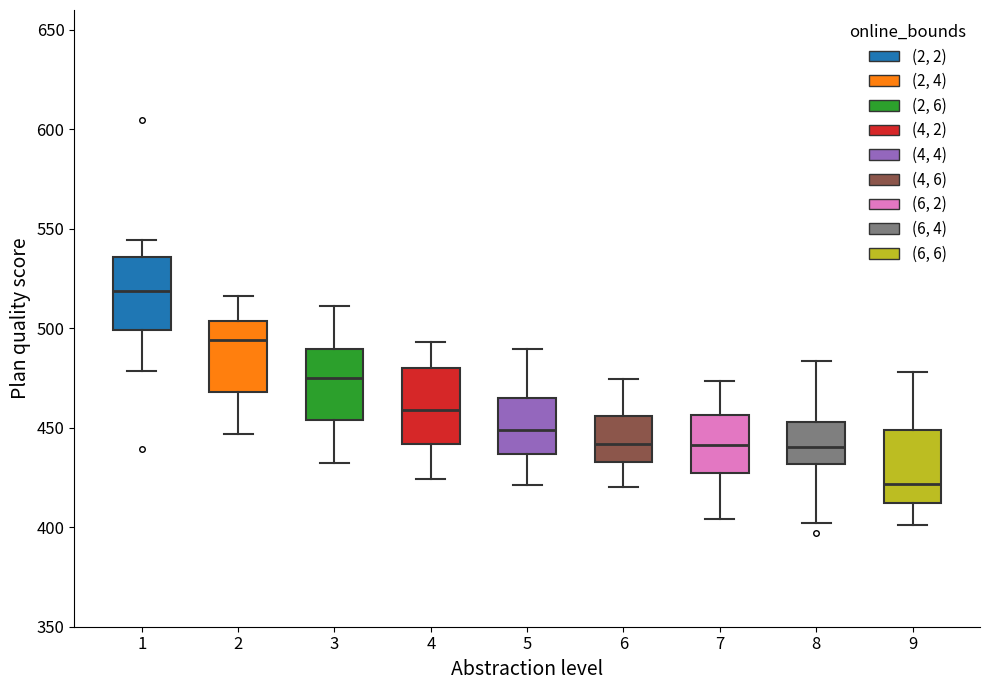

Which box's median line is the highest?

1